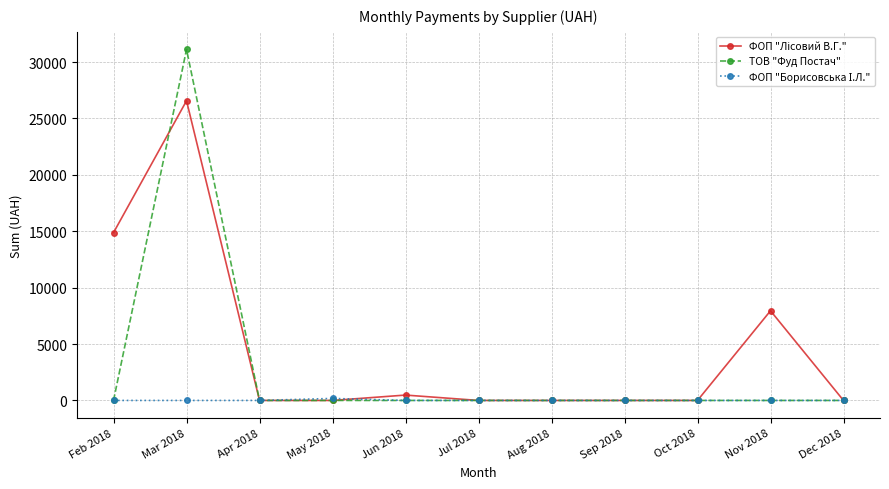

At which category is the sum across all series the highest?

Mar 2018